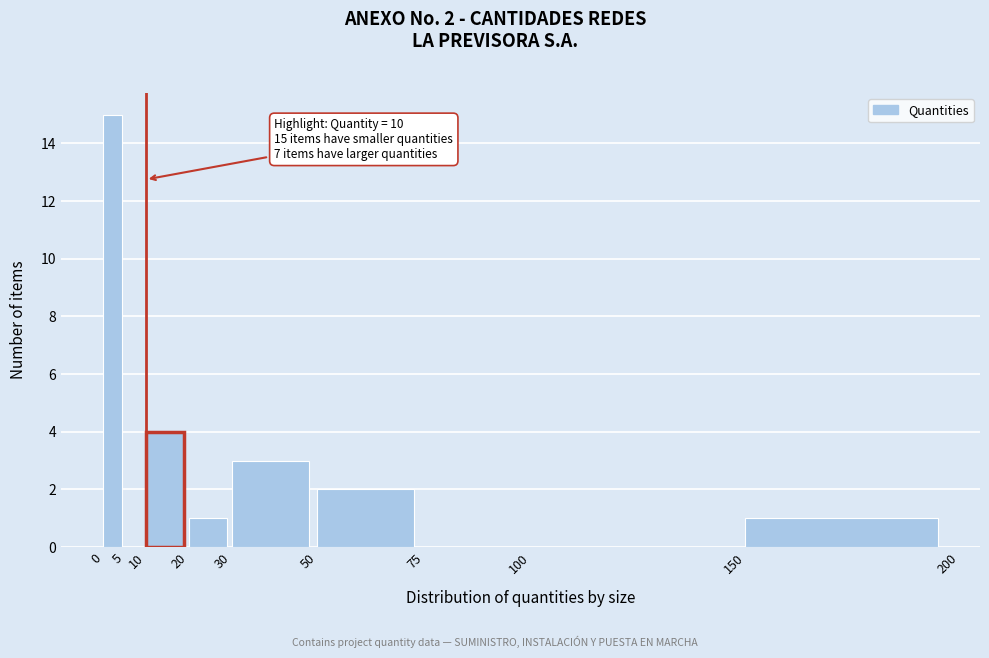

Over which range of the x-axis is the bar tallest?

0 to 5